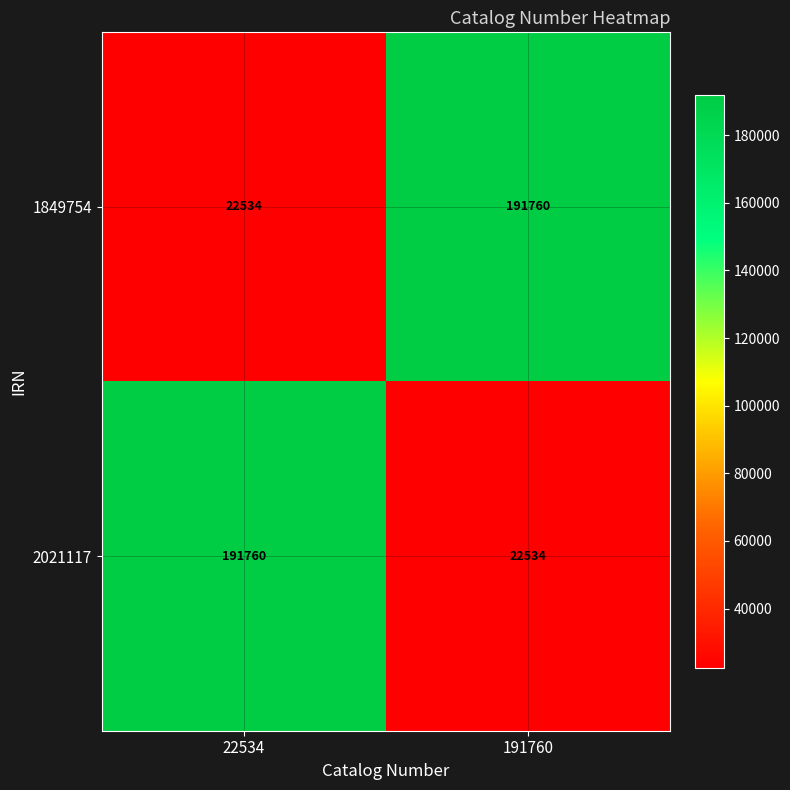

What is the difference between the highest and lowest values at 191760?

169226